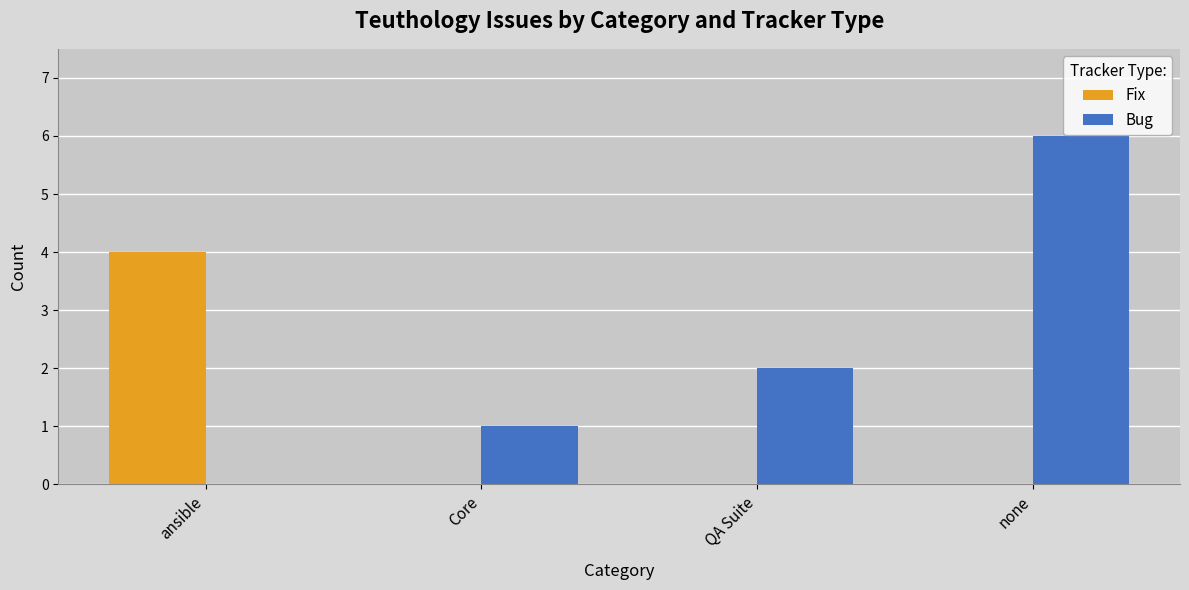

Which category has the highest value across all series?

none